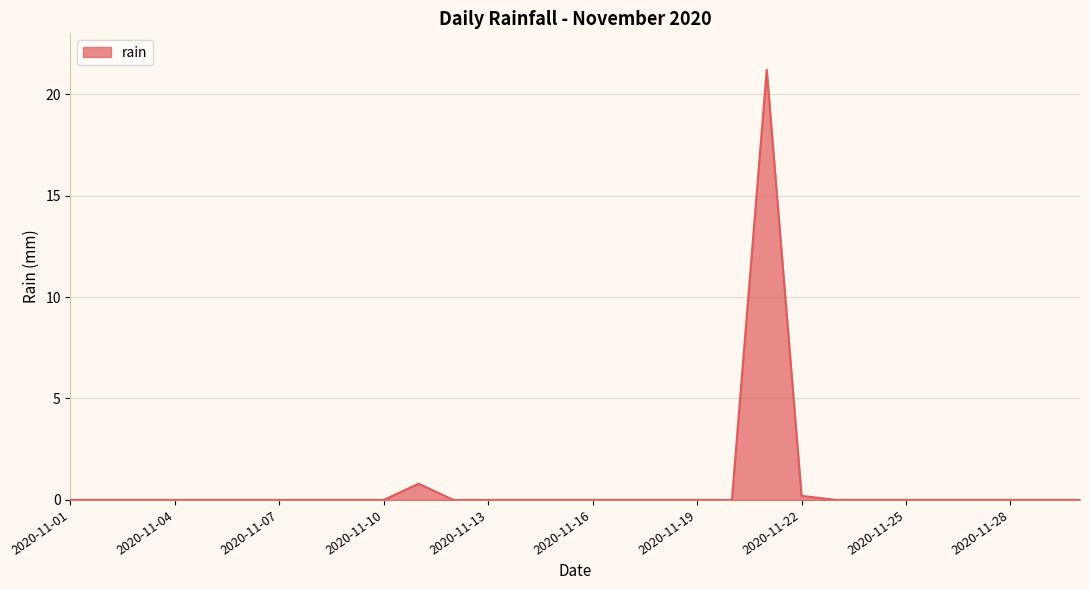

What is the difference between the maximum and minimum values?

21.2